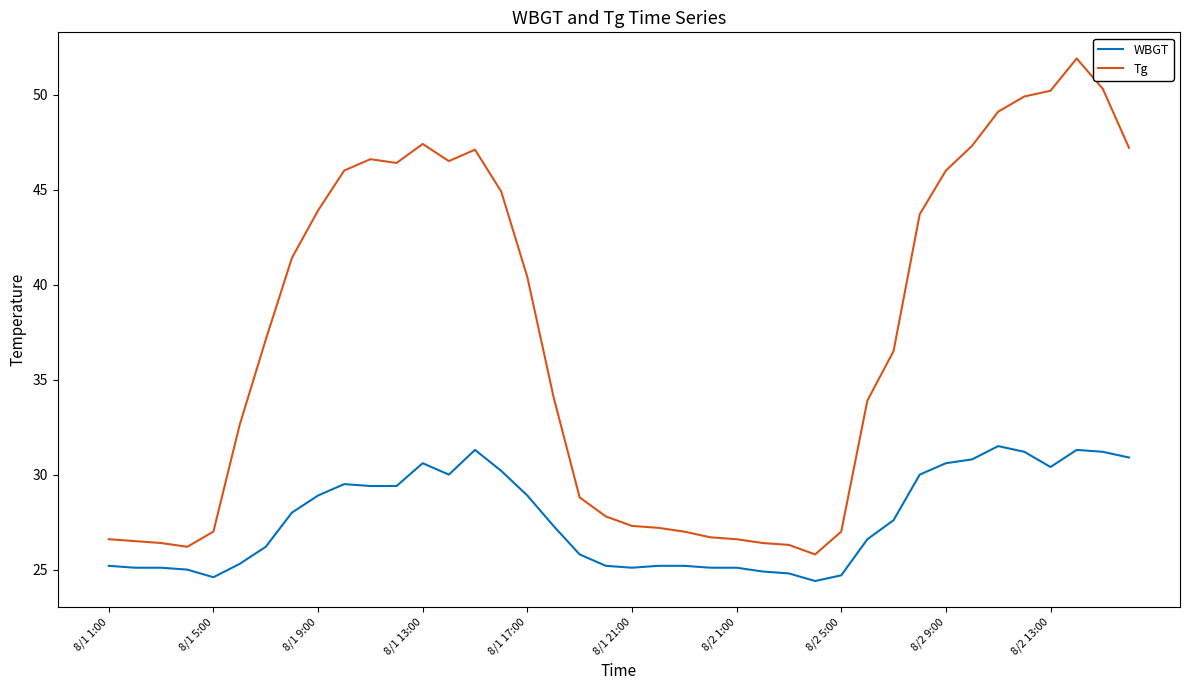

What is the difference between the maximum and minimum values in the Tg series?

26.1